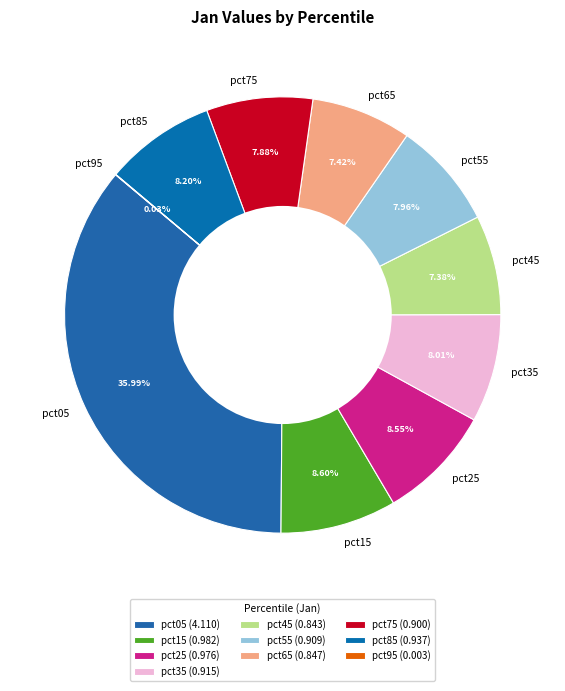

What is the largest slice in the pie chart?

pct05